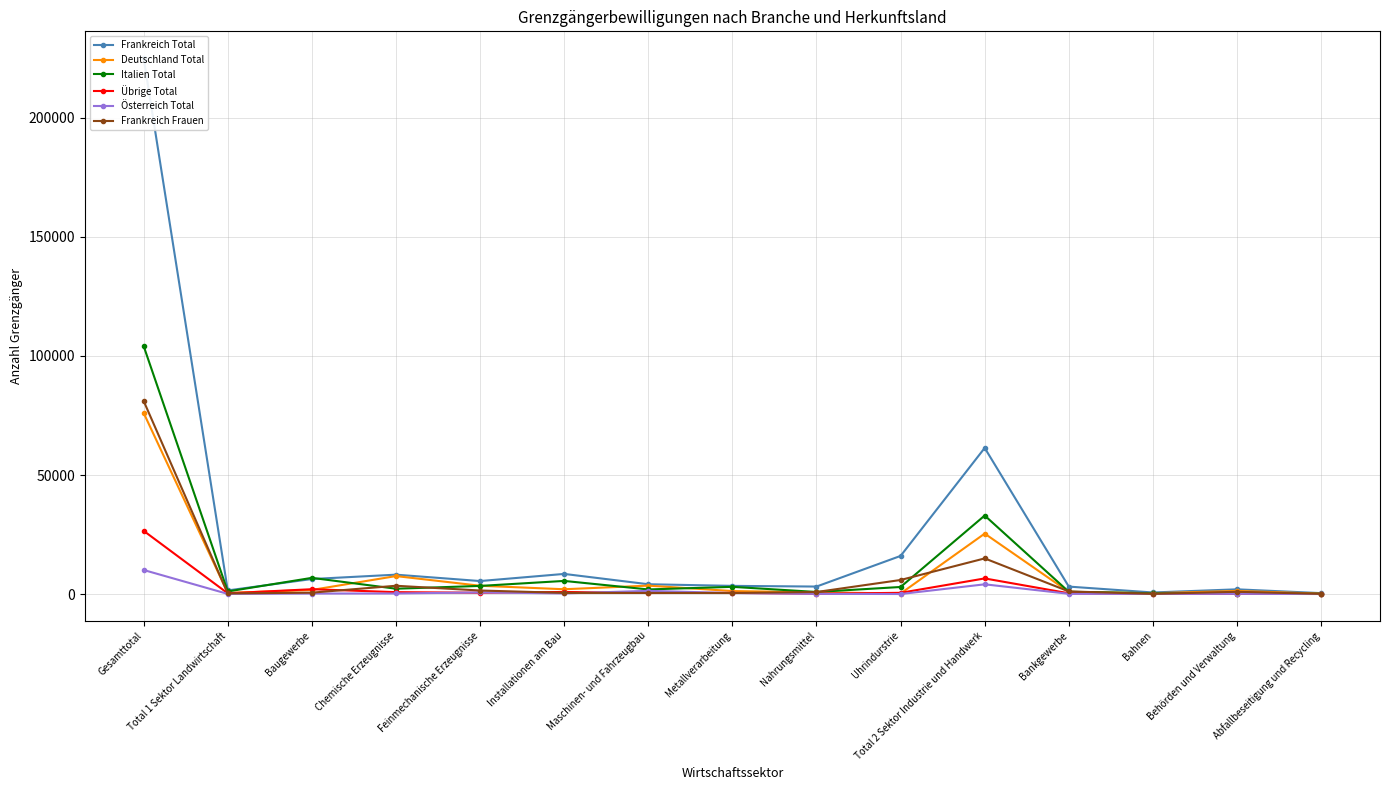

Where do Frankreich Frauen and Deutschland Total first cross each other?

Gesamttotal and Total 1 Sektor Landwirtschaft